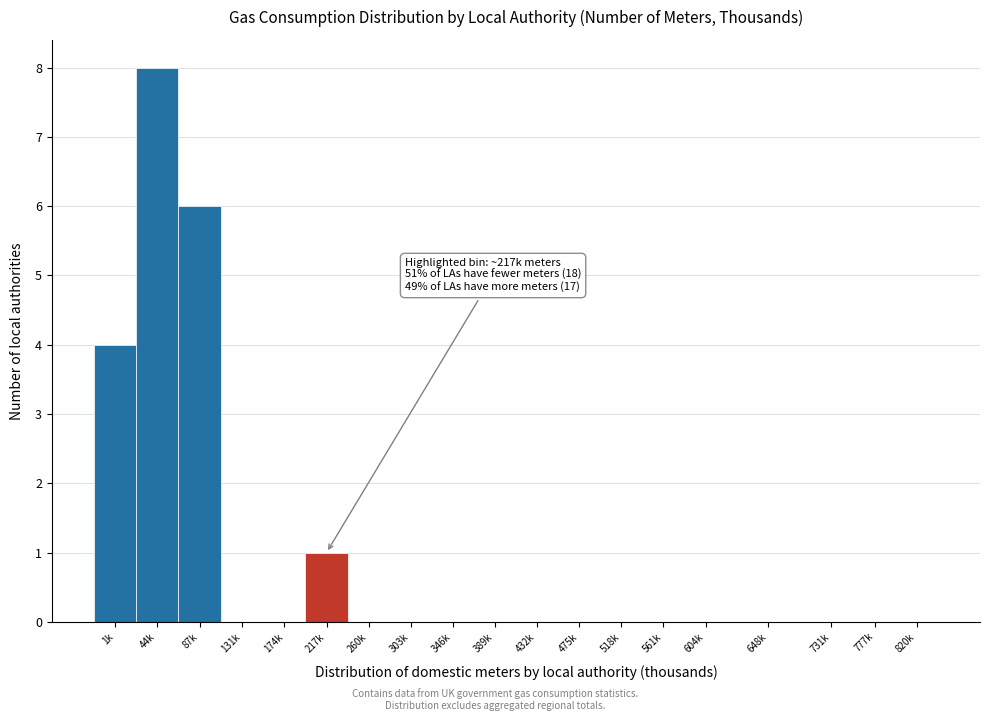

Reading left to right, what are all the values shown in this chart?

1k=4	44k=8	87k=6	131k=0	174k=0	217k=1	260k=0	303k=0	346k=0	389k=0	432k=0	475k=0	518k=0	561k=0	604k=0	648k=0	731k=0	777k=0	820k=0